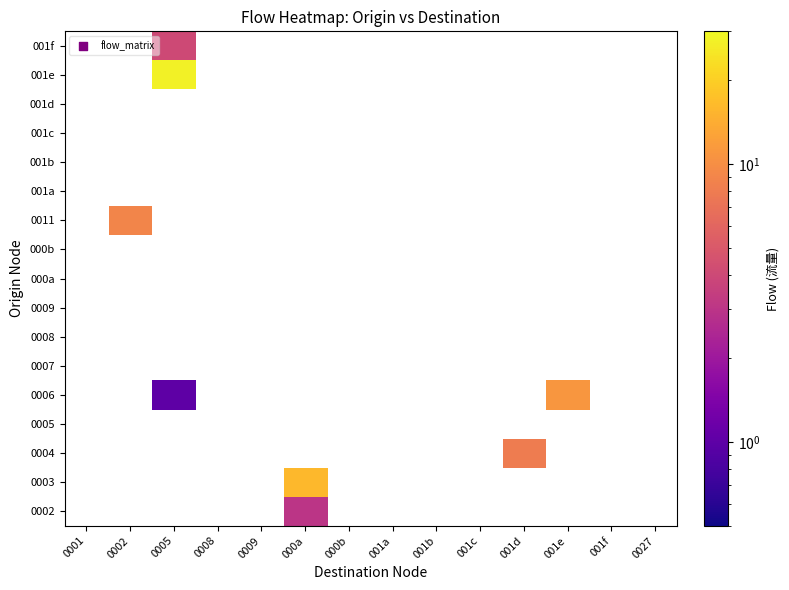

What is the minimum value shown in the chart?

1.0